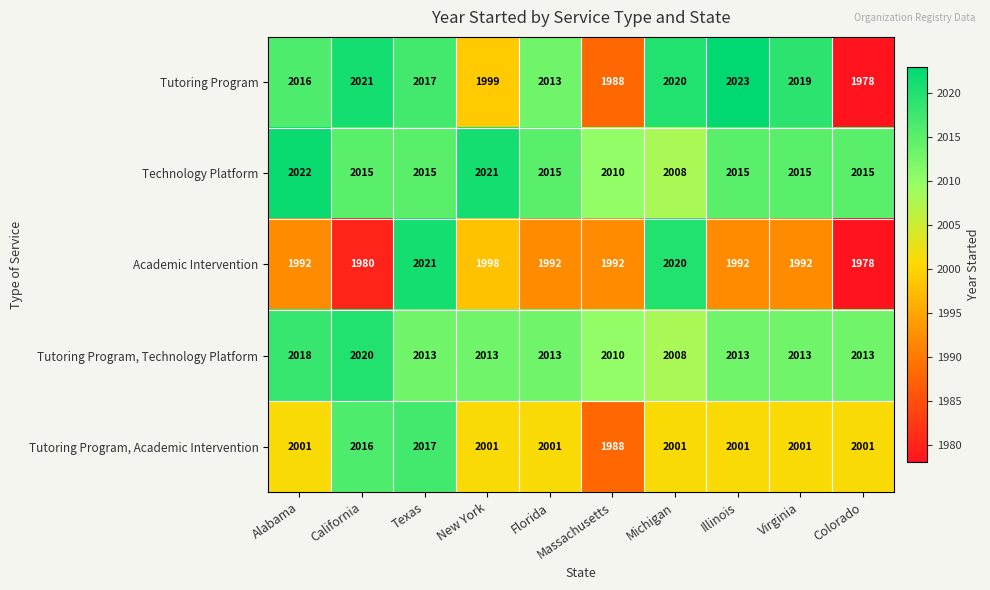

The Tutoring Program series shows 1988 at Massachusetts. True or false?

True